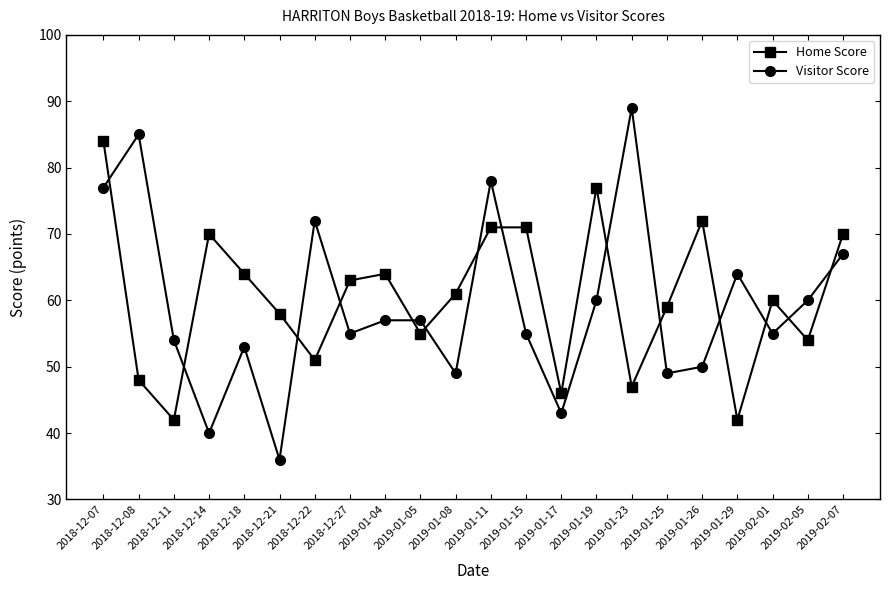

Which series has the widest spread of values?

Visitor Score